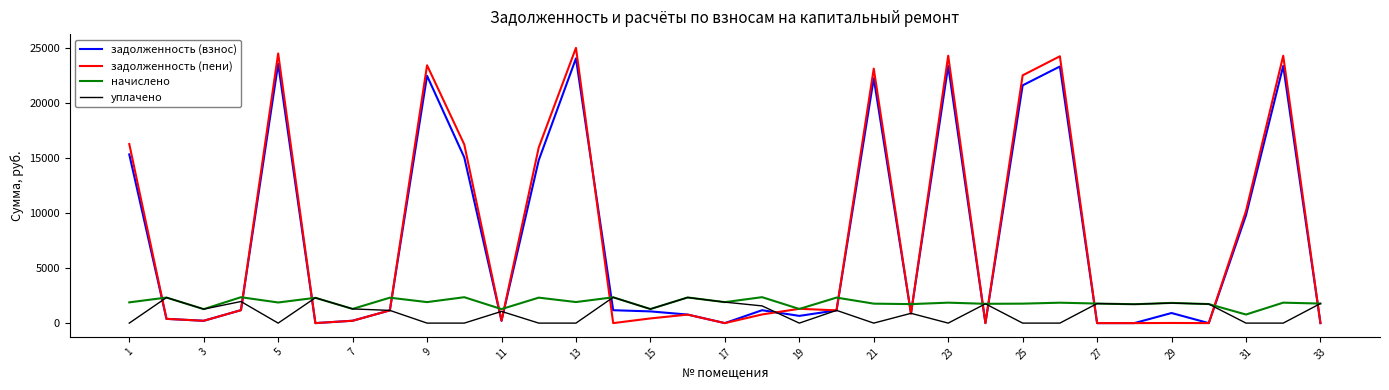

Count the number of data series in this chart.

4